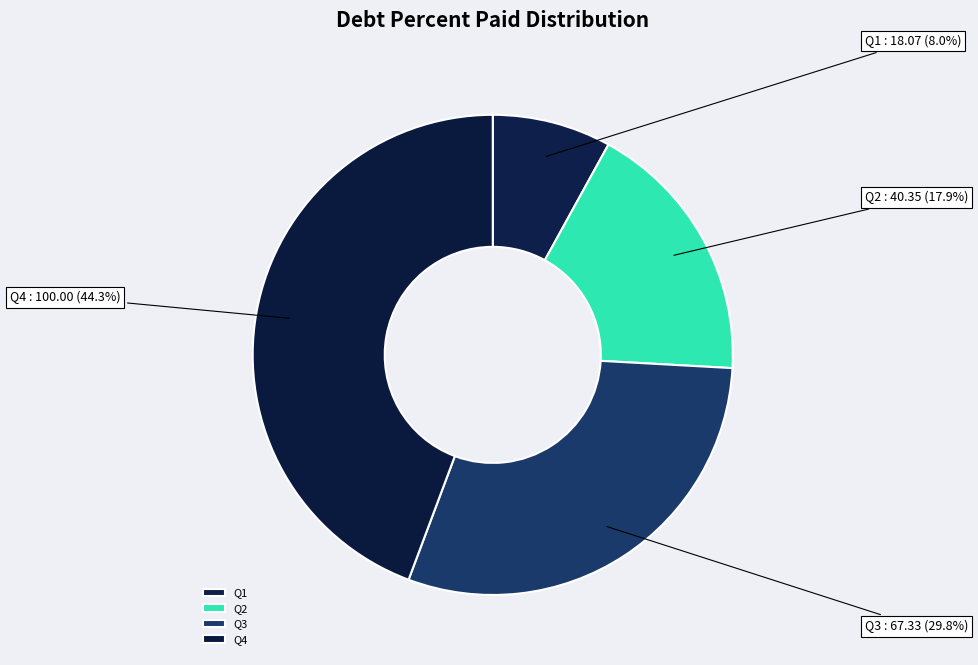

Count the number of slices in the pie.

4